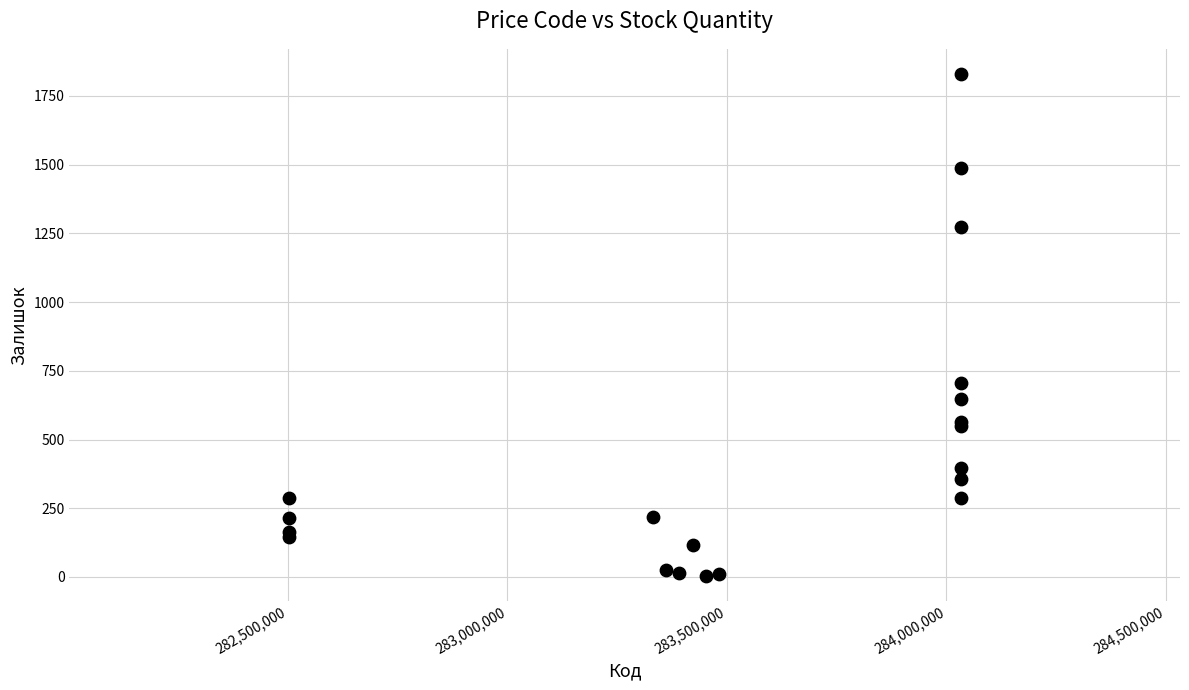

What Y value in the scatter plot is closest to 917?

704